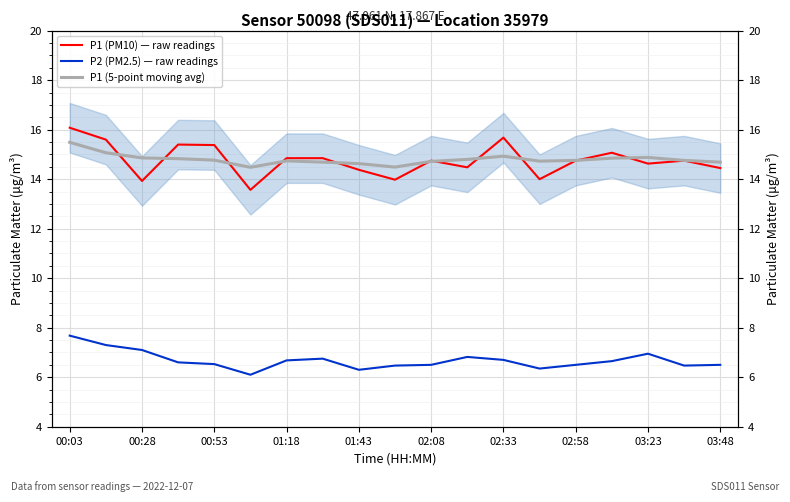

What is the sum of the P1 (PM10) — raw readings values at 16 and 00:28?

30.2